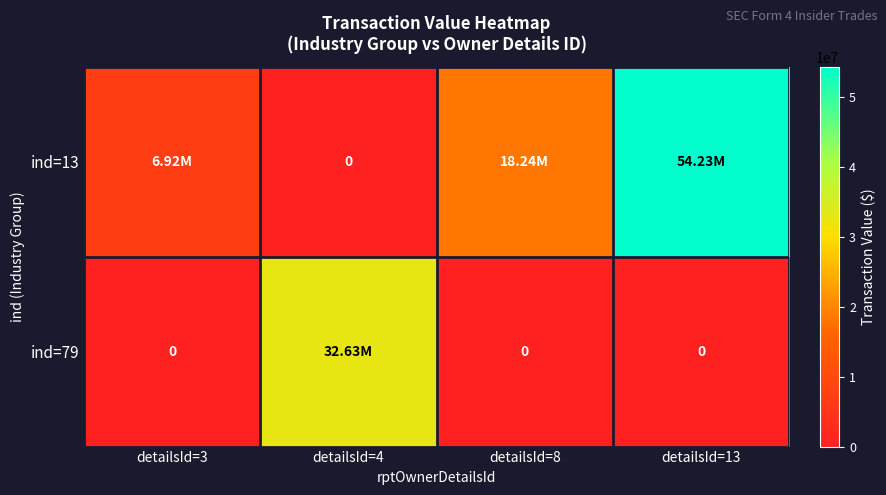

At which category is the sum across all series the highest?

detailsId=13